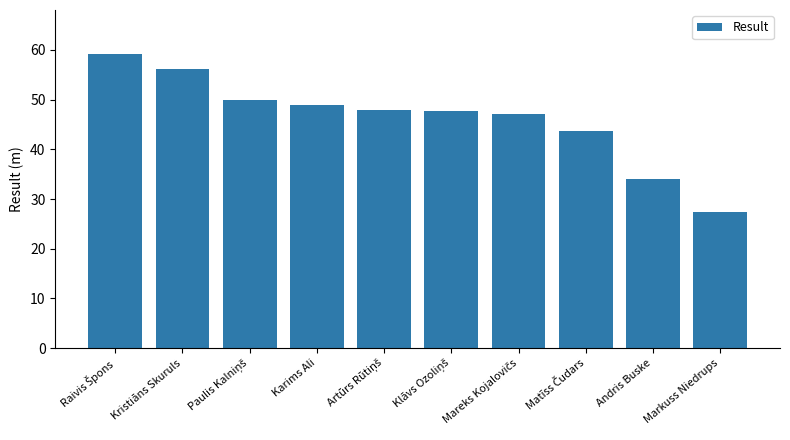

What is the ratio of the value at Andris Buske to the value at Markuss Niedrups?

1.2